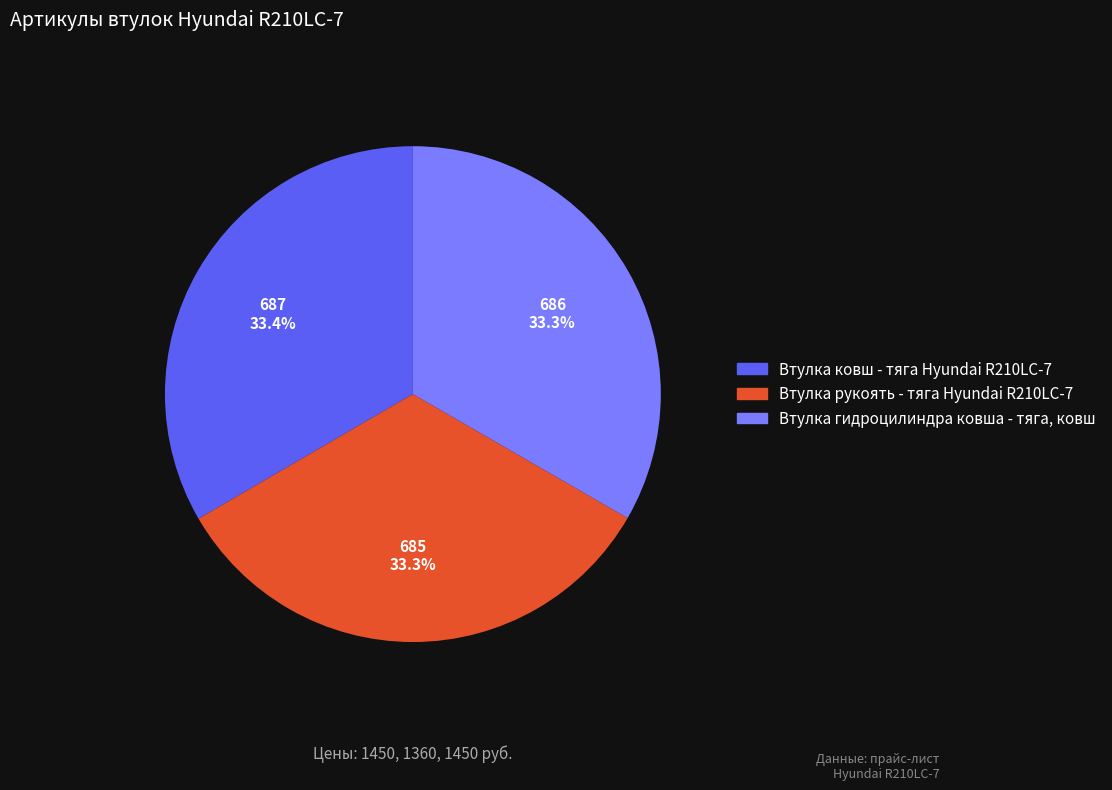

What percentage is NOT represented by Втулка рукоять - тяга Hyundai R210LC-7?

66.7%